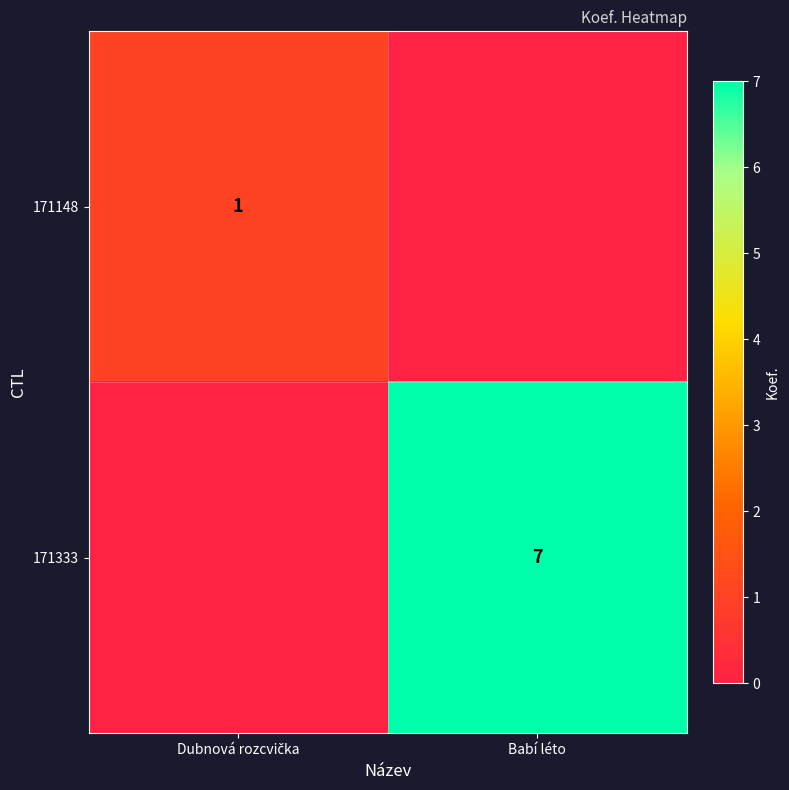

Between Dubnová rozcvička and Babí léto, which is larger?

Dubnová rozcvička